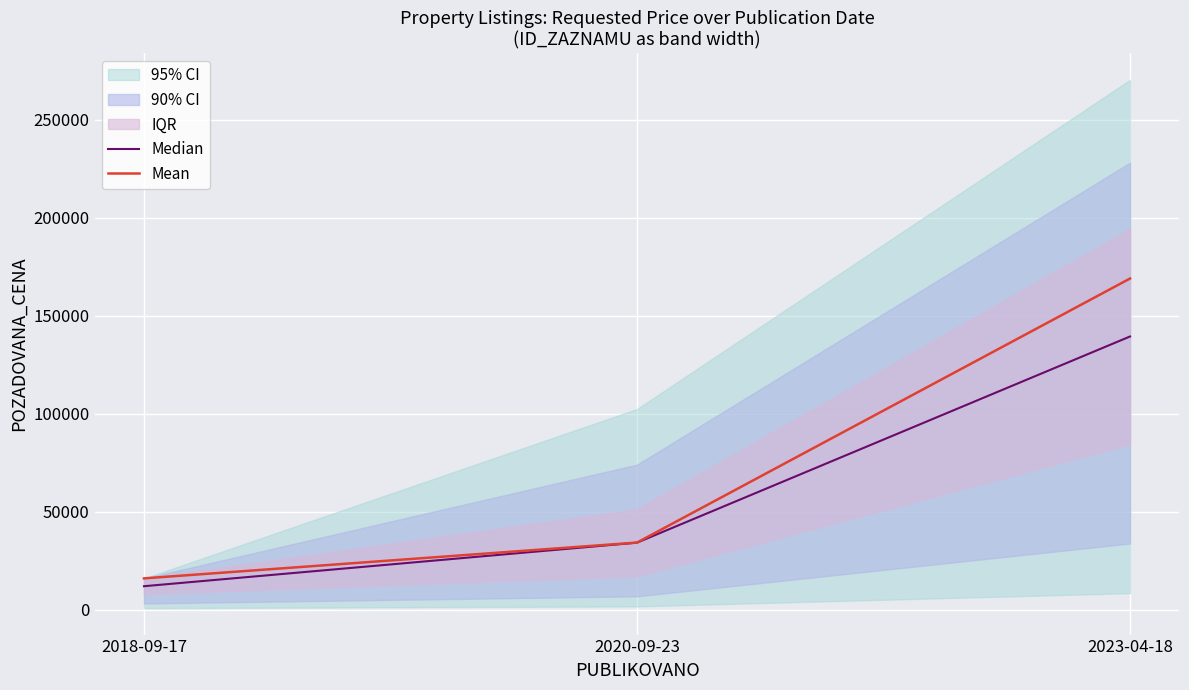

What is the sum of all Median values?

185646.8